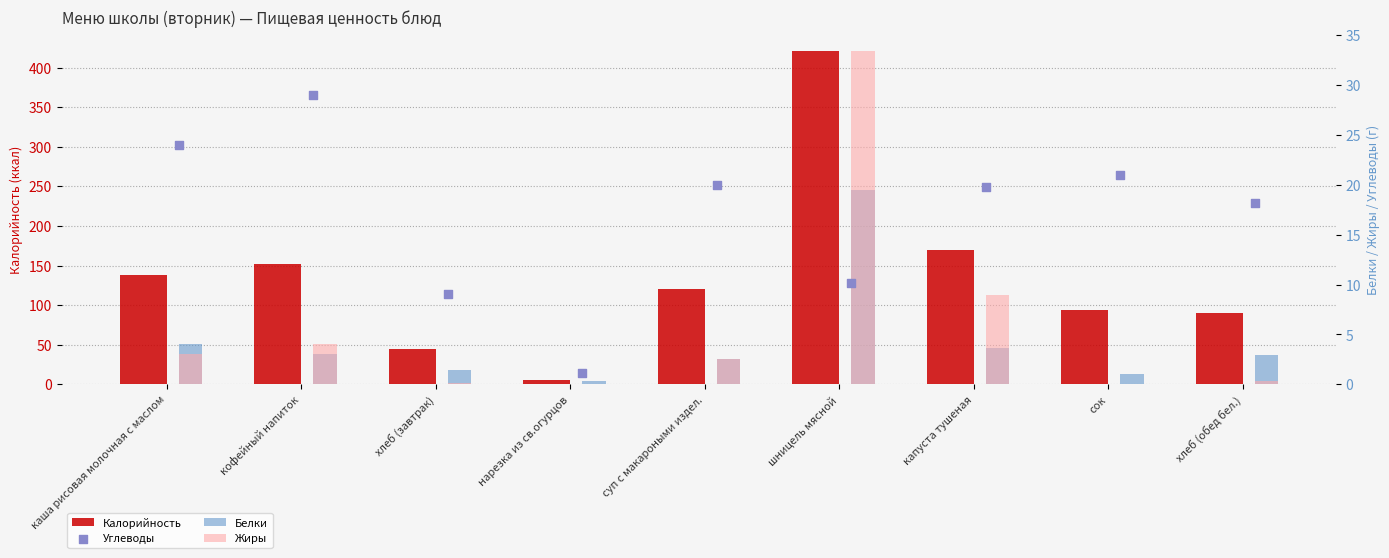

Which series reaches the maximum Y coordinate?

Калорийность